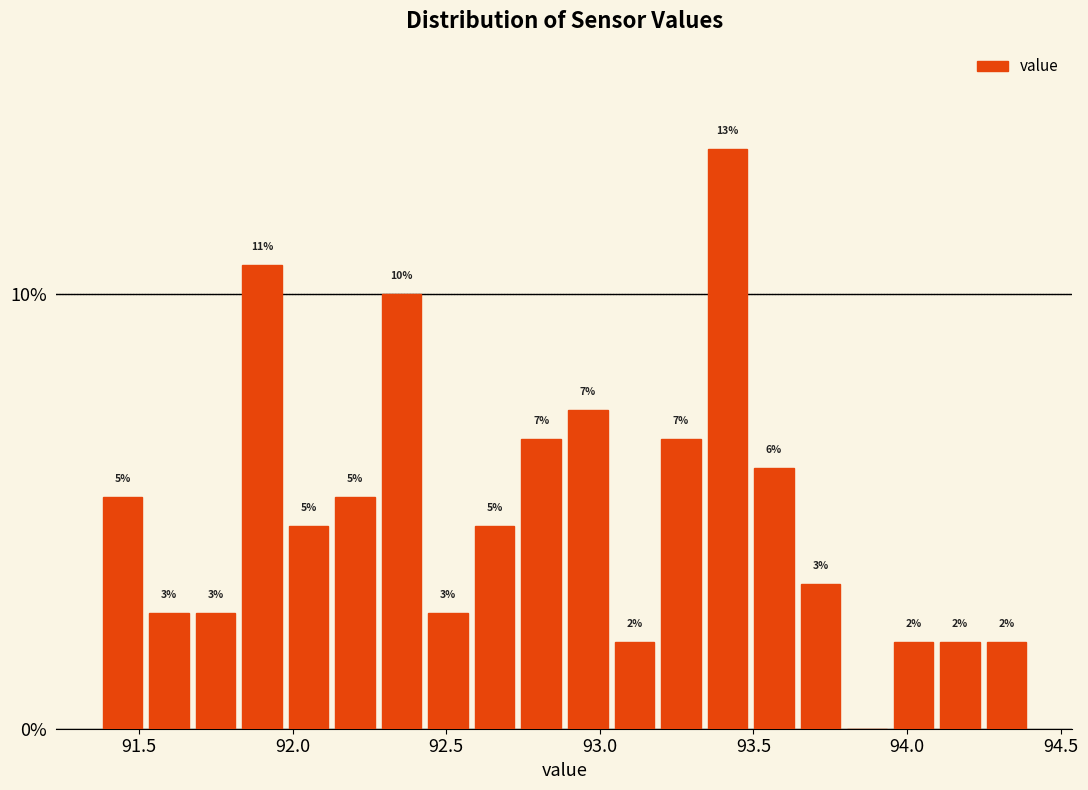

Around what value on the x-axis is the tallest bar? Give the approximate position of its centre, as read against the axis.

93.40